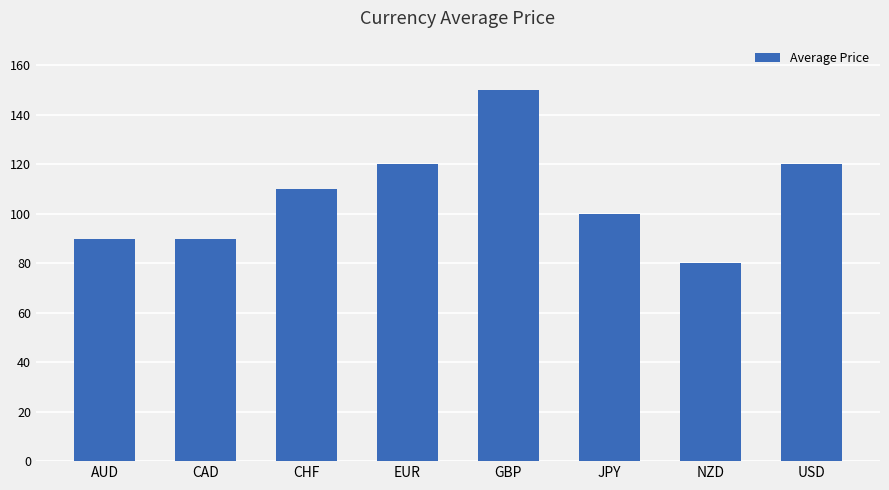

What position from the left is JPY?

6